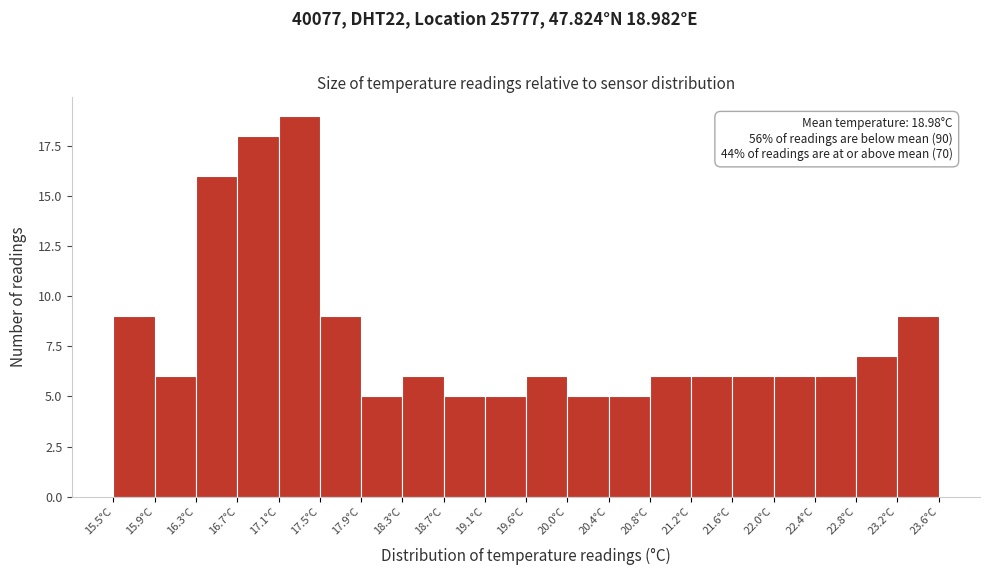

Over which range of the x-axis is the bar tallest?

17.120 to 17.525